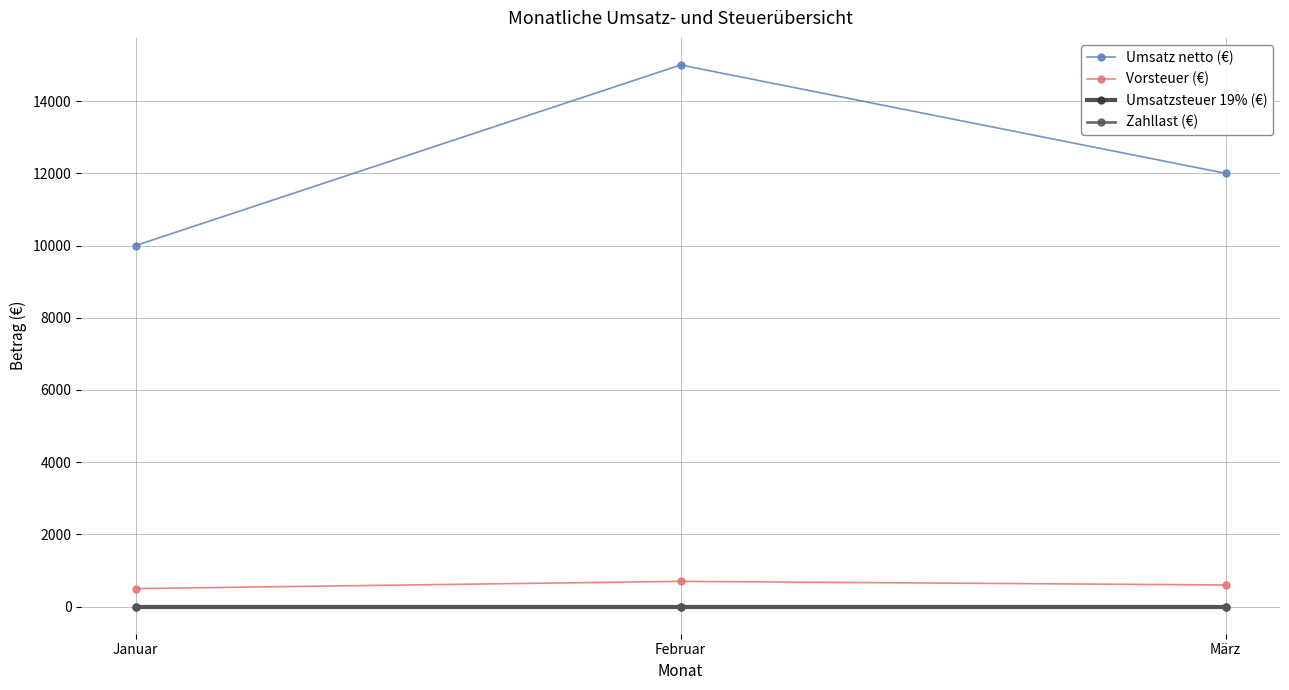

What is the spread (max minus min) of values at Februar?

15000